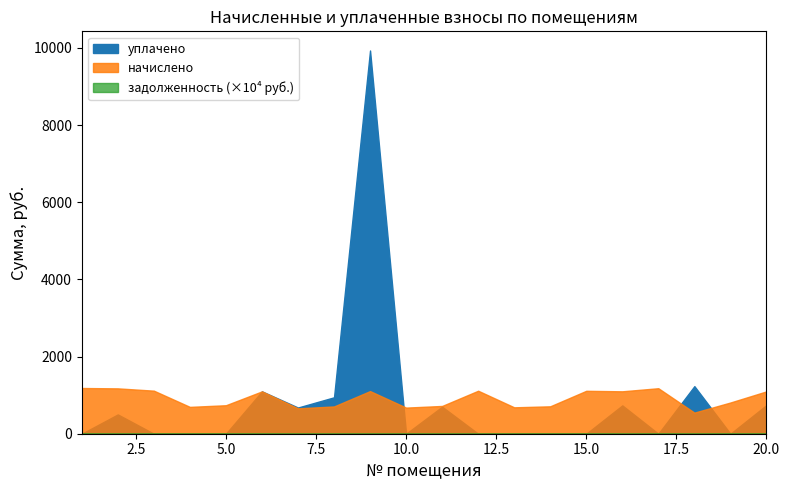

The задолженность series shows 43107.5 at 1. True or false?

False